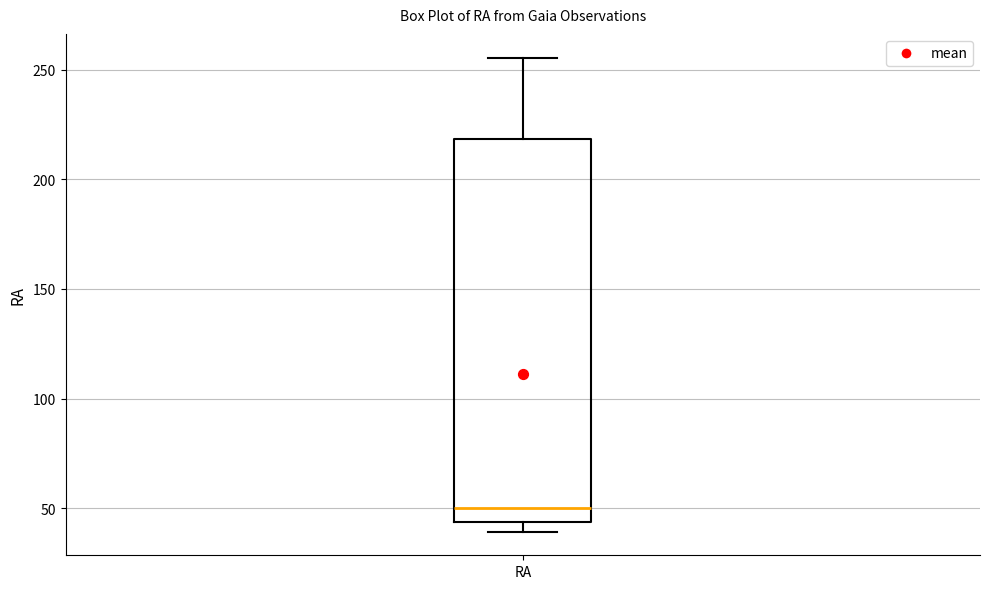

Transcribe this box plot: give where the median line is, the range the box spans, and where the two whiskers end, as read against the y-axis. The values are not printed on the chart, so give them approximately, as read against the axis.

median 50, box 45 to 220, whiskers 40 to 255